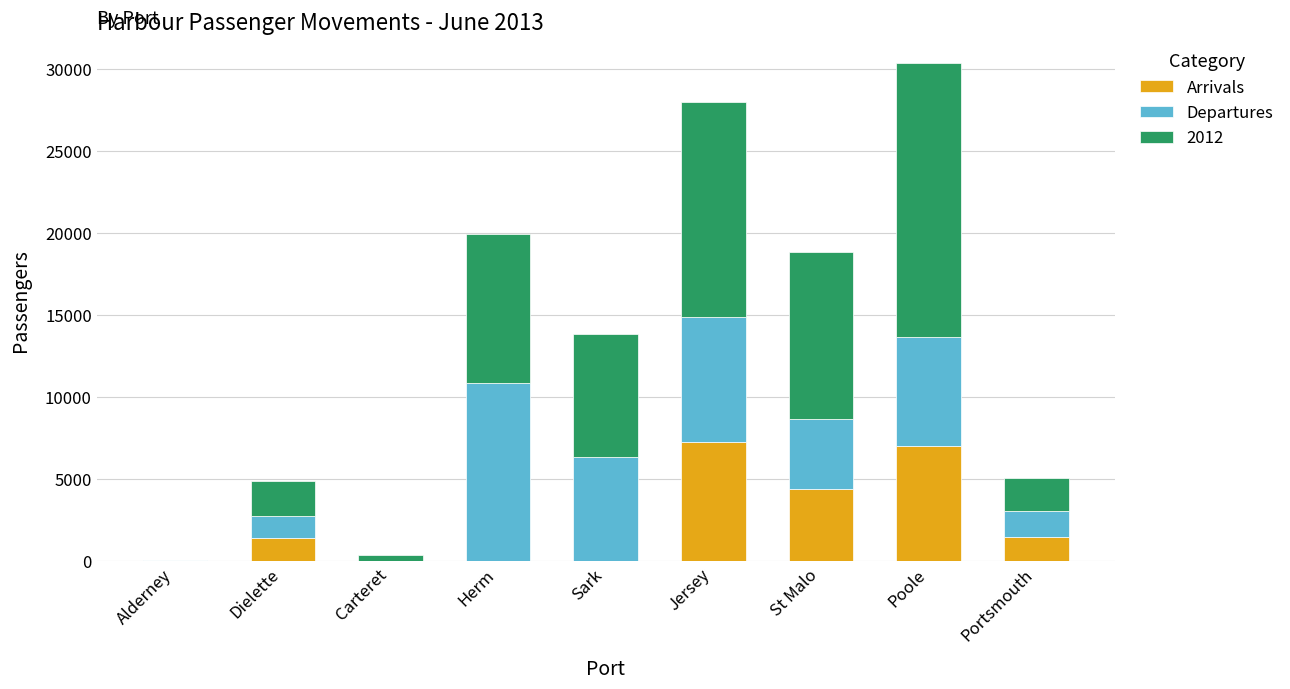

At which category is the sum across all series the highest?

Poole